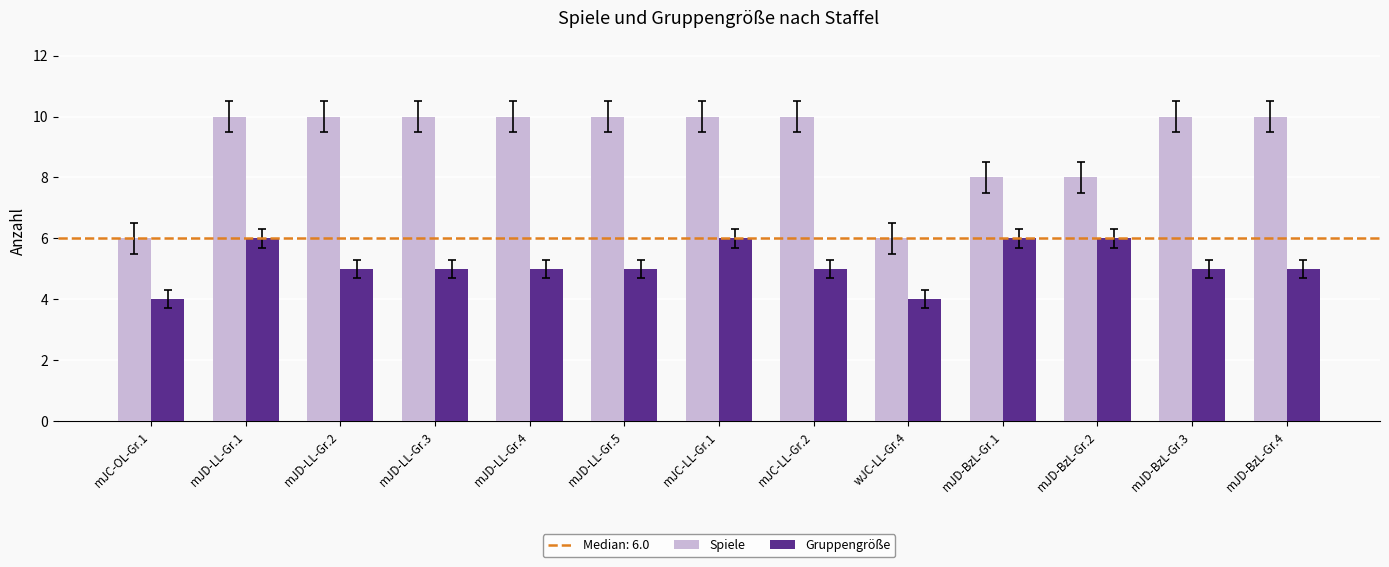

Count the number of categories in the chart.

13